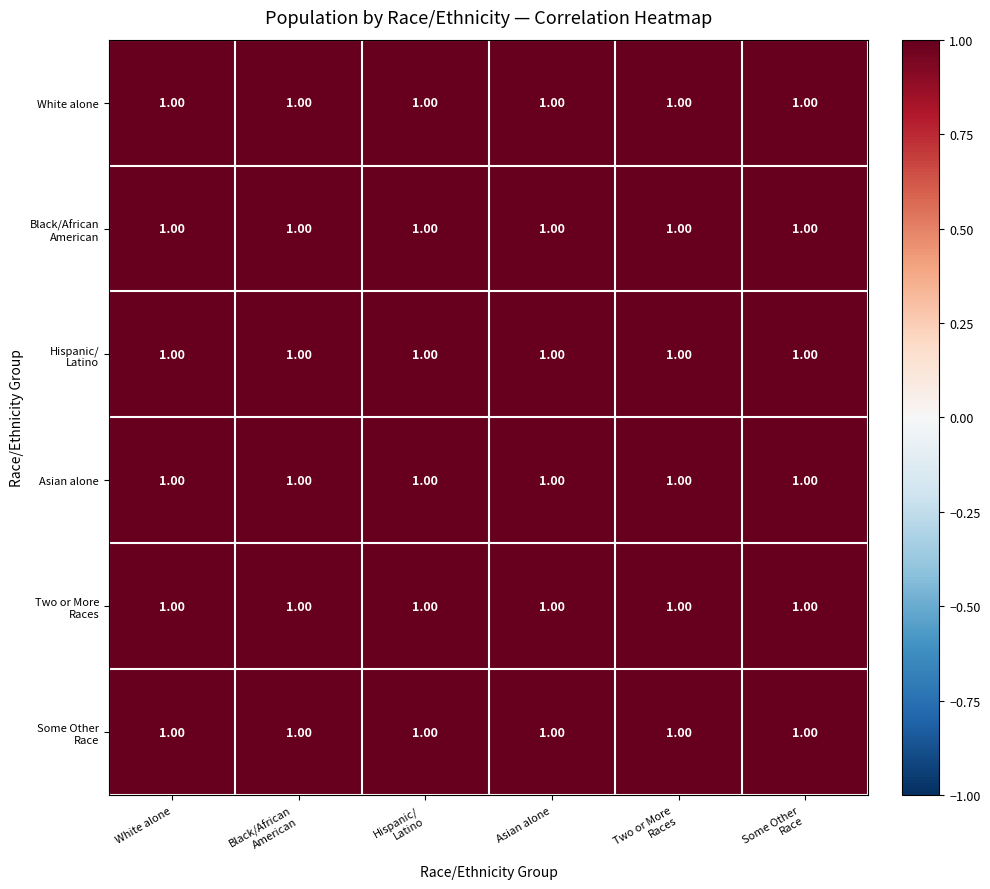

True or false: Asian alone has a value of 1.0 at Hispanic/ Latino.

True